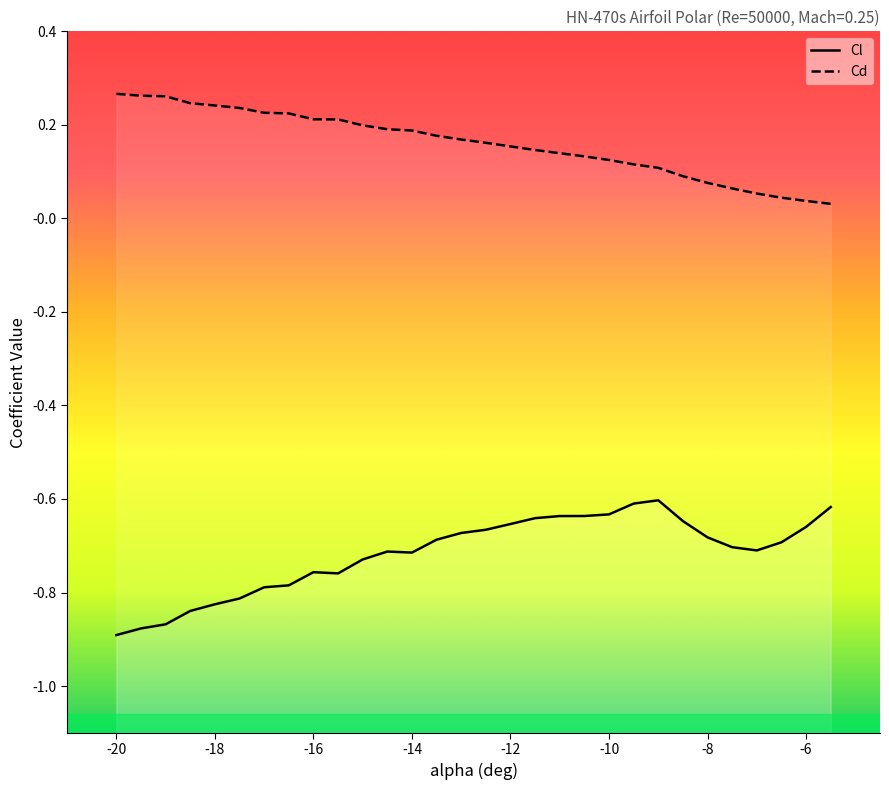

True or false: Cl has a value of -1.3 at -17.5.

False